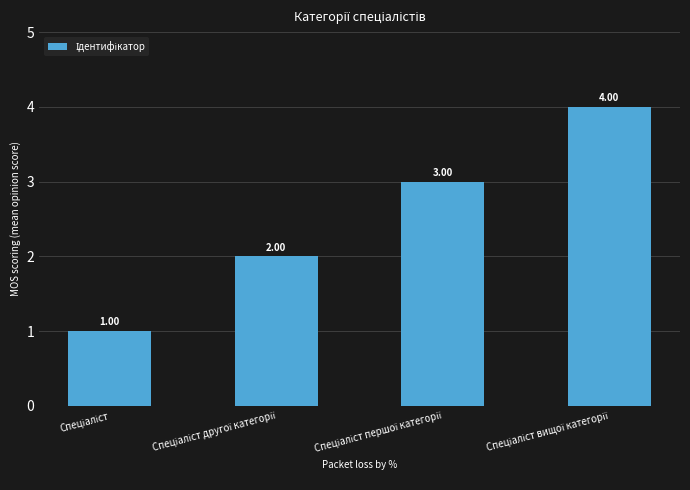

What is the difference between the maximum and minimum values?

3